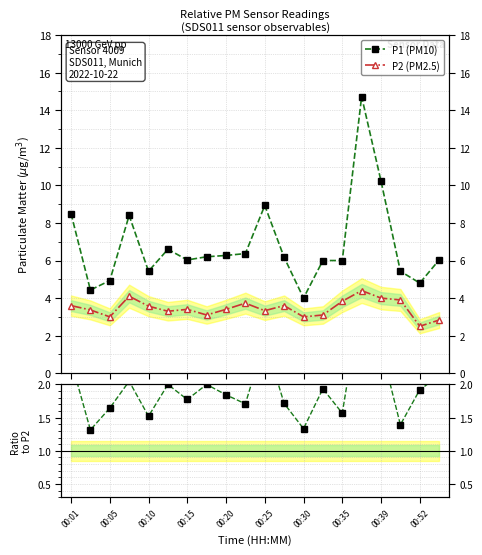

Which series has the widest spread of values?

P1 (PM10)